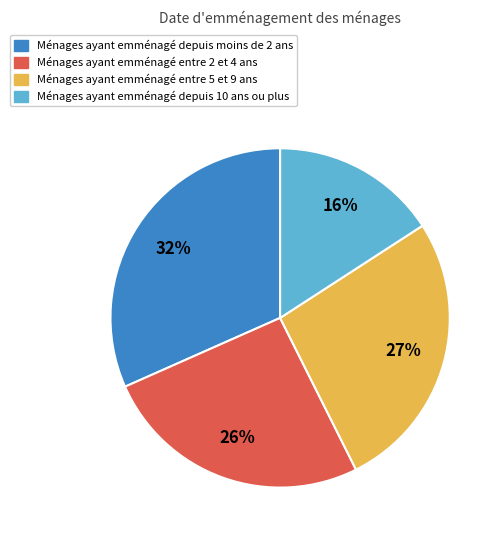

To the nearest percent, what is the average slice percentage?

25%